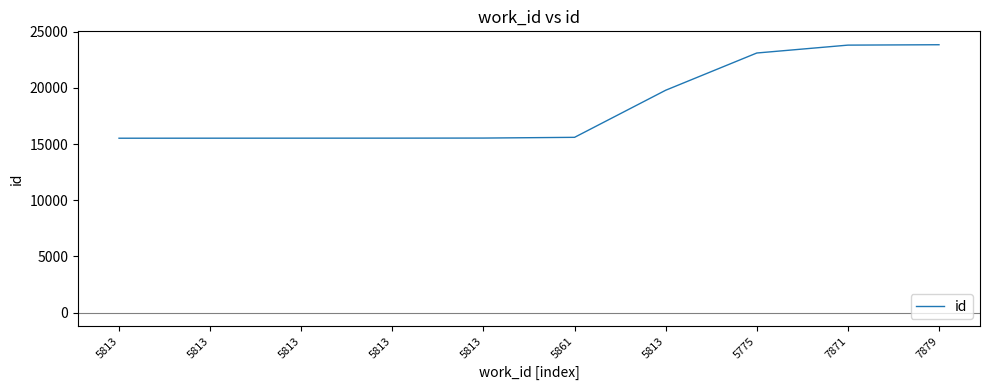

How many lines are shown in the chart?

1